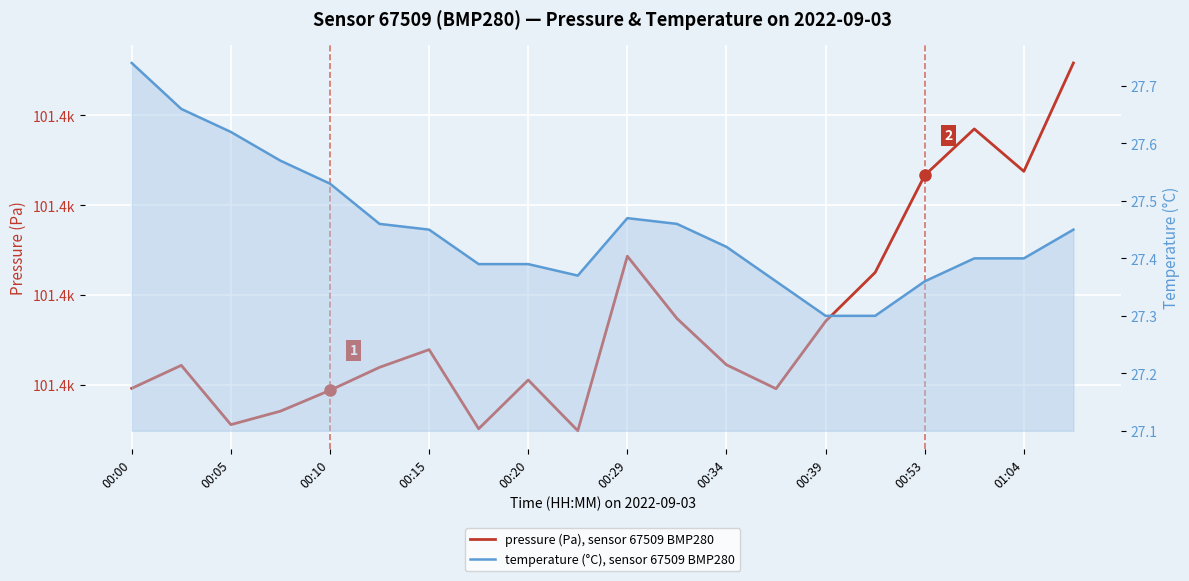

What are all the series names shown in the legend?

pressure (Pa), sensor 67509 BMP280, temperature (°C), sensor 67509 BMP280